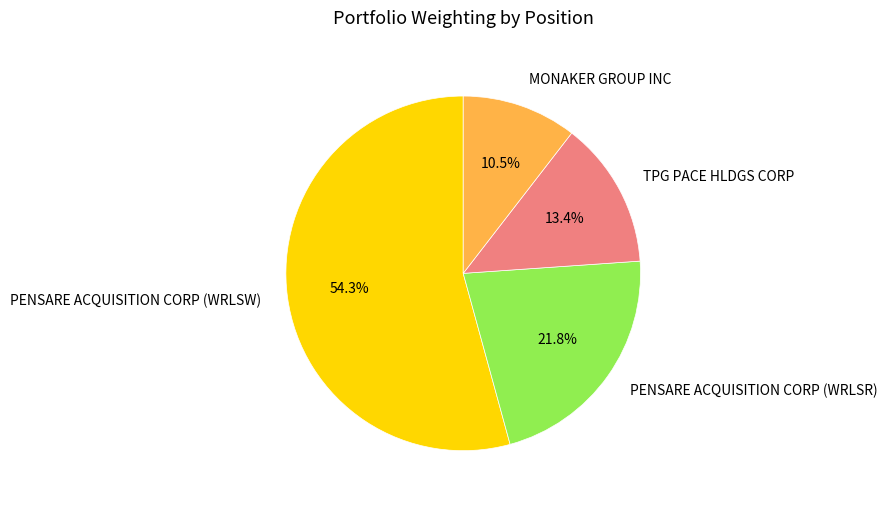

Count the number of slices in the pie.

4